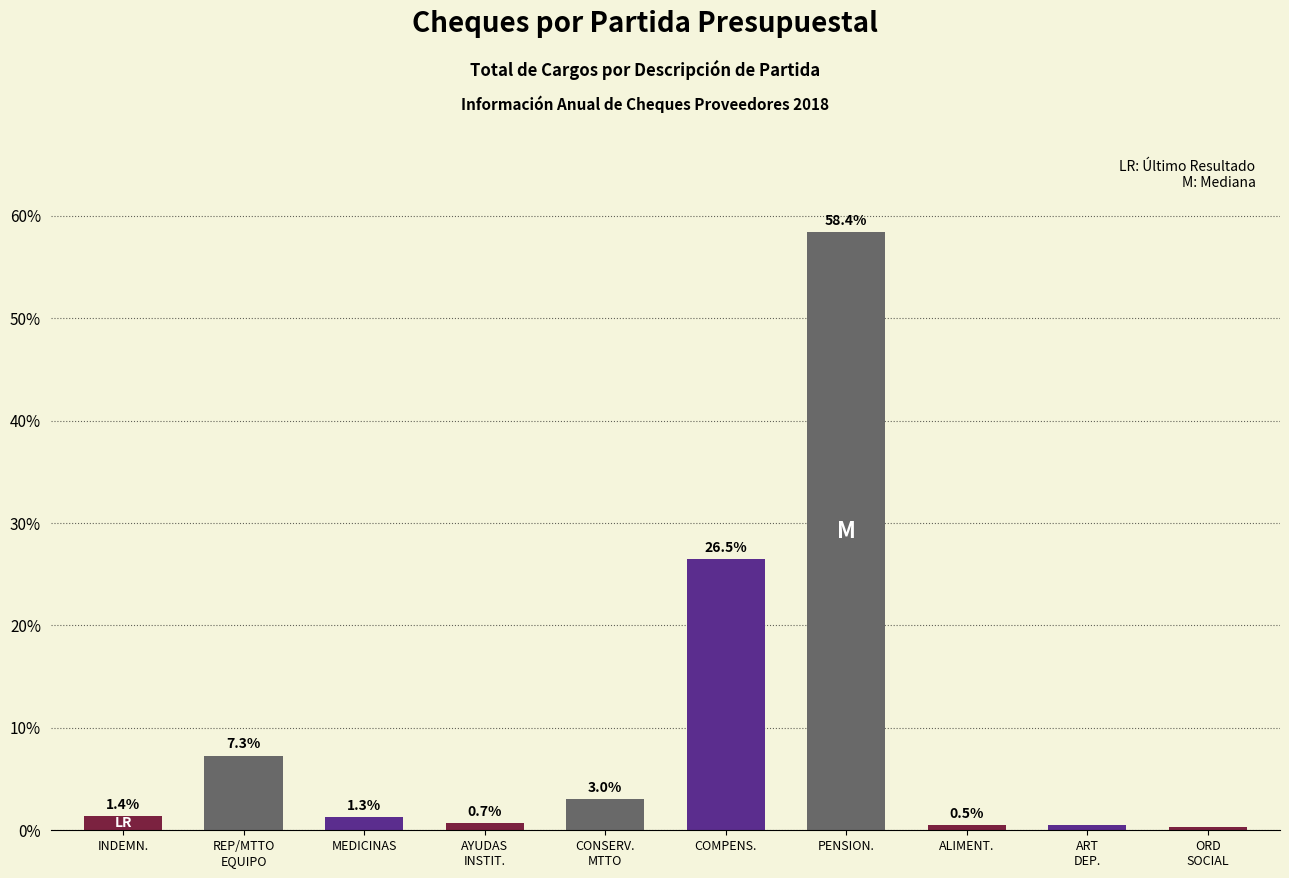

Are the bars grouped side by side (vs. stacked)?

No